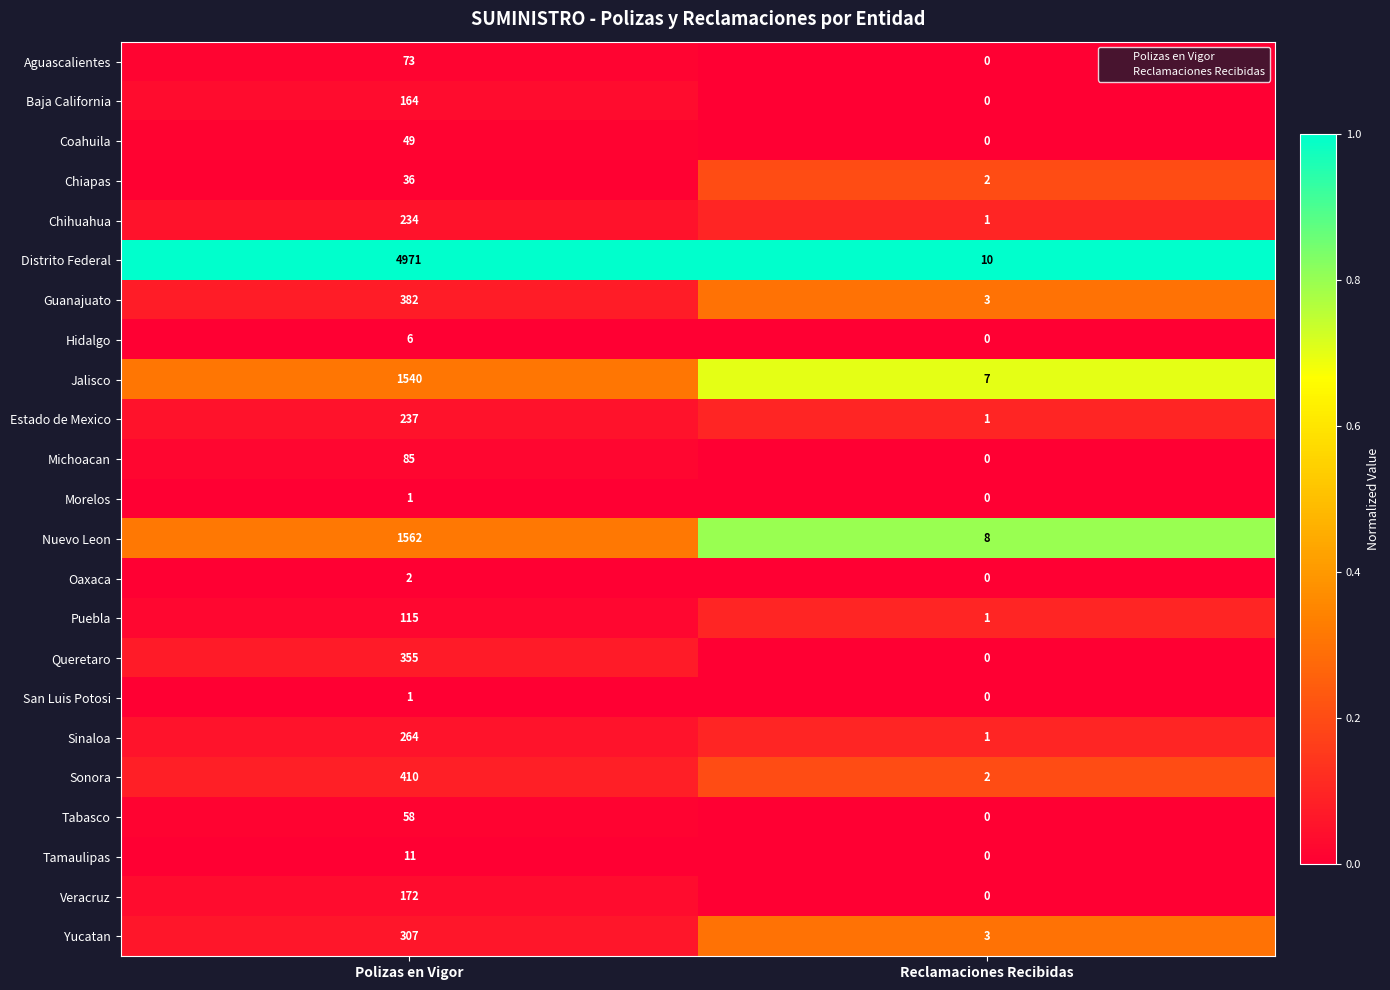

How many data points does each series have?

2